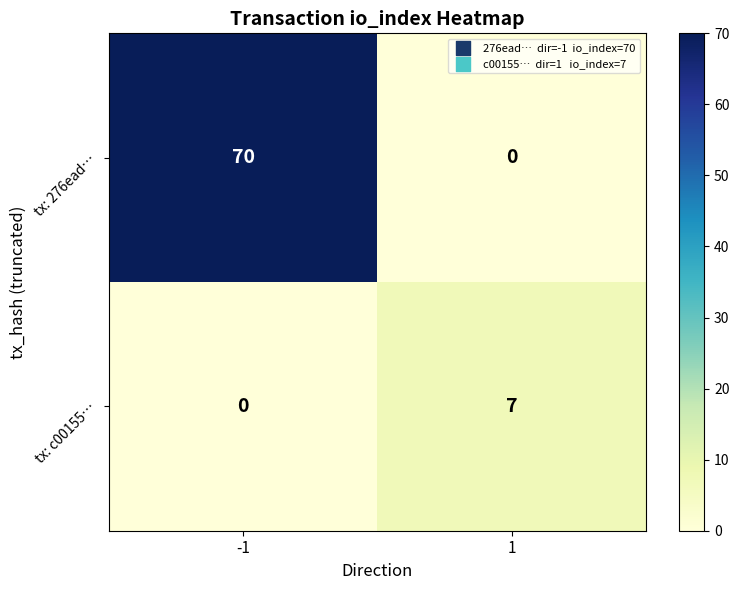

What is the spread (max minus min) of values at 1?

7